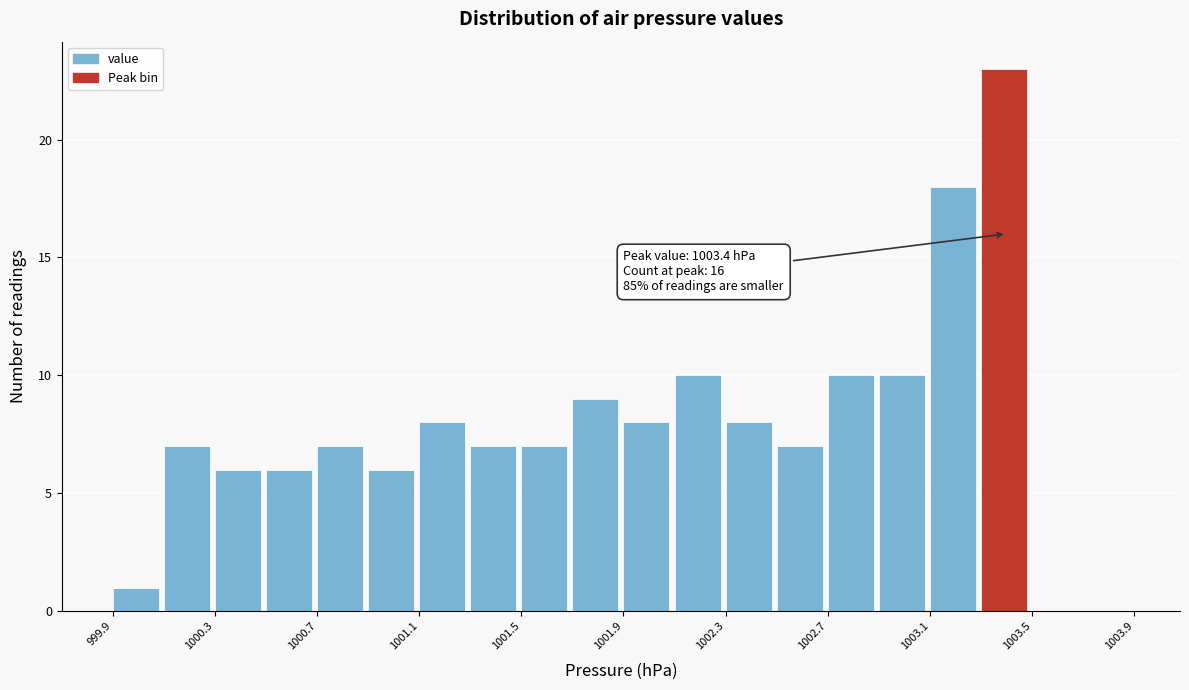

Which range on the x-axis has the tallest bar?

1003.3 to 1003.5